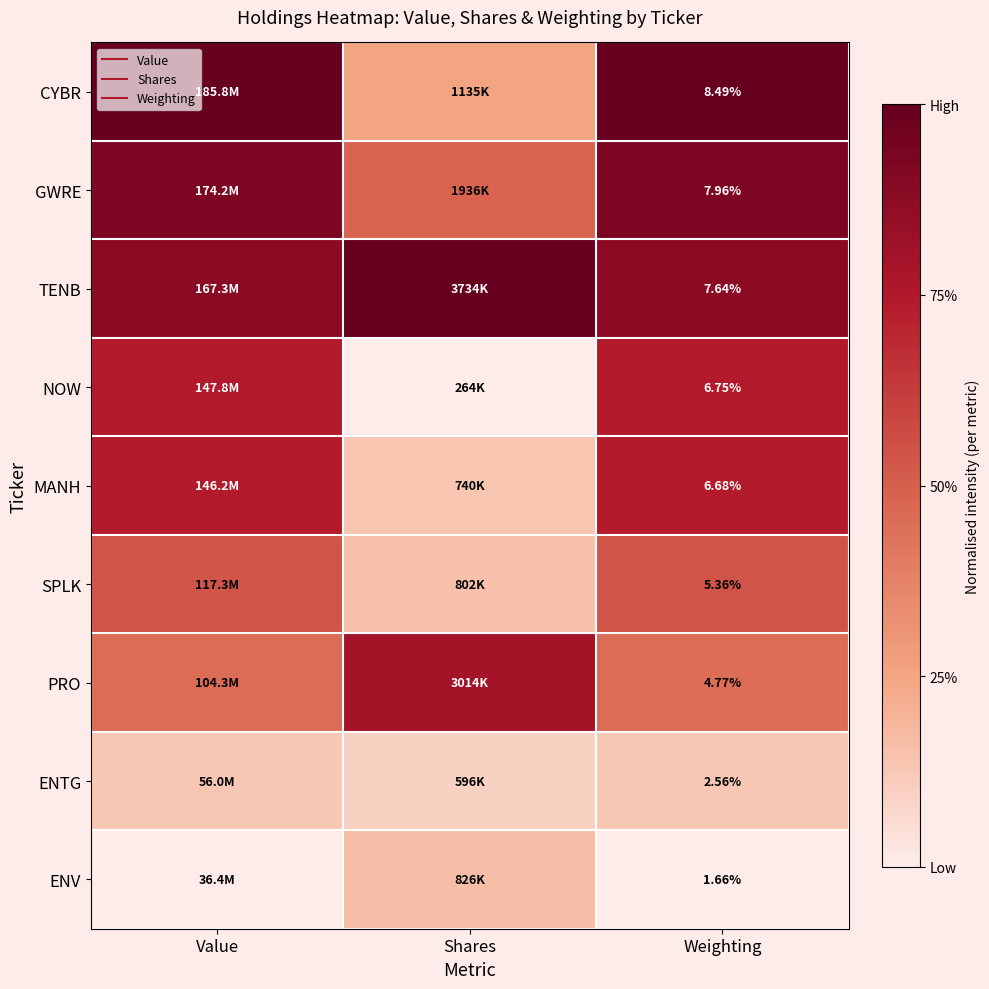

At how many categories does at least one series exceed 0?

3